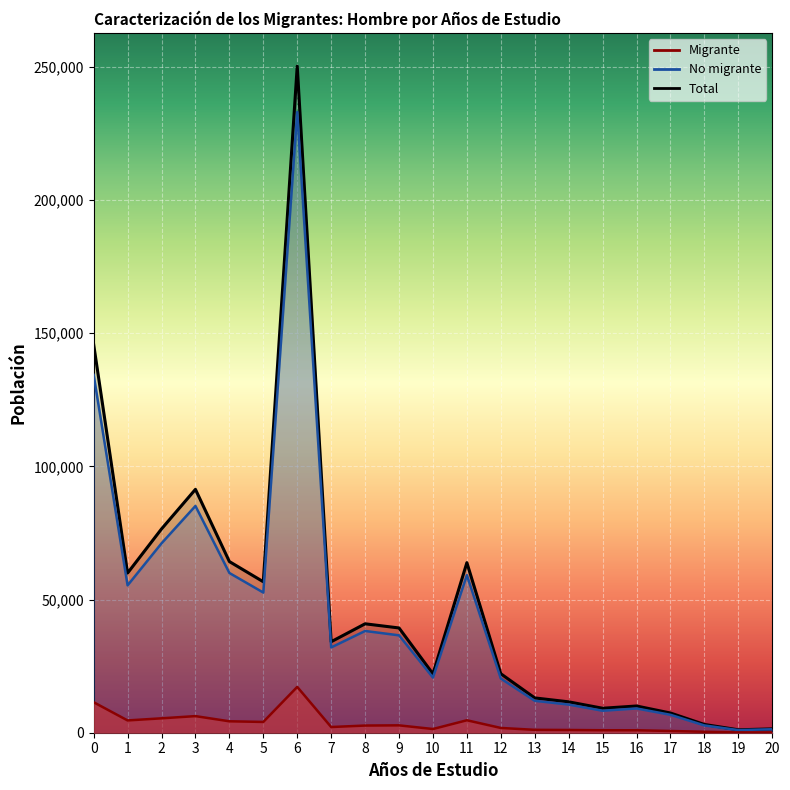

What is the sum of the Migrante values at 12 and 19?

1904